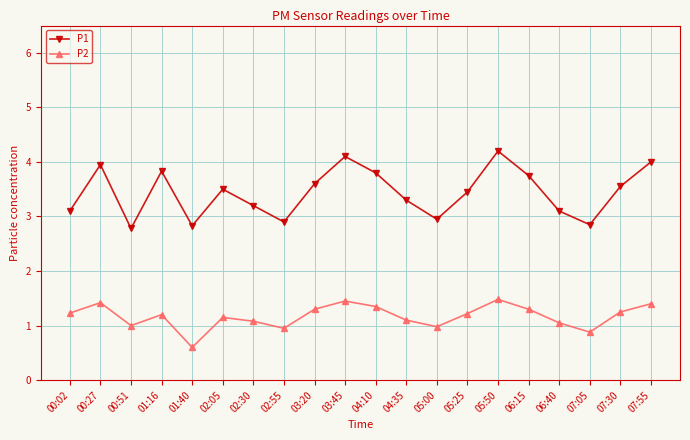

How many interior local peaks does the P2 series have?

5